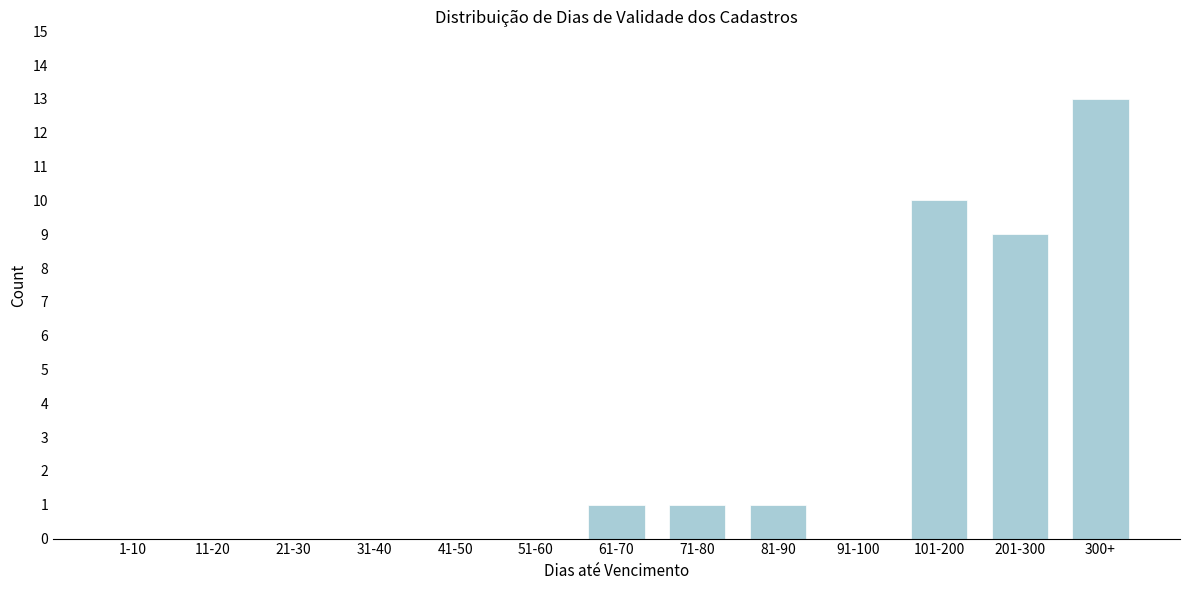

Reading left to right, transcribe all the data shown in this chart.

1-10=0	11-20=0	21-30=0	31-40=0	41-50=0	51-60=0	61-70=1	71-80=1	81-90=1	91-100=0	101-200=10	201-300=9	300+=13